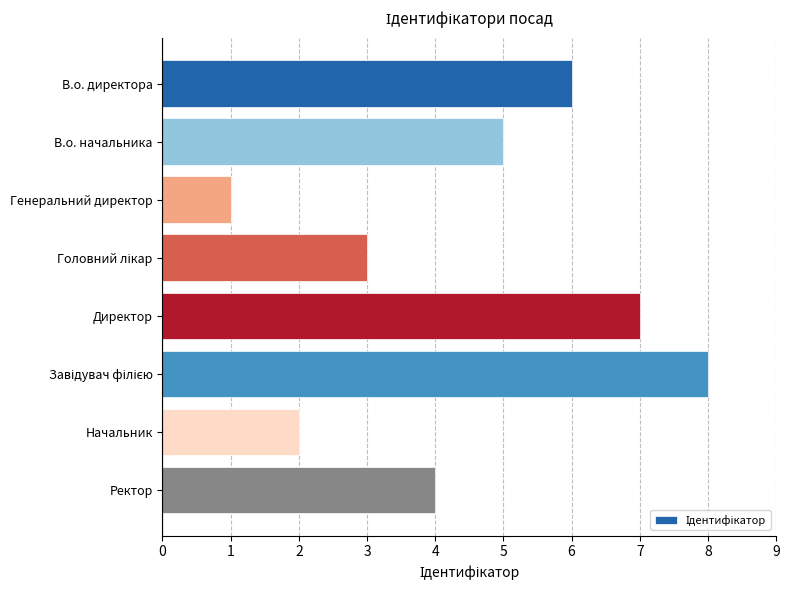

Approximately how many times larger is the value at Ректор compared to Директор?

0.6